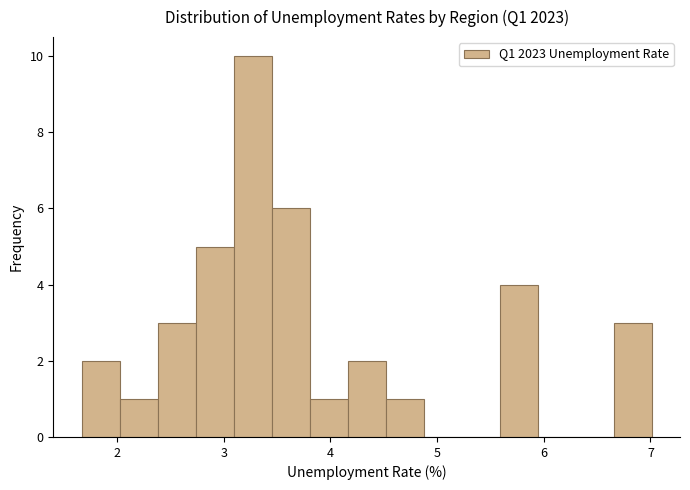

Around what value on the x-axis is the tallest bar? Give the approximate position of its centre, as read against the axis.

3.3